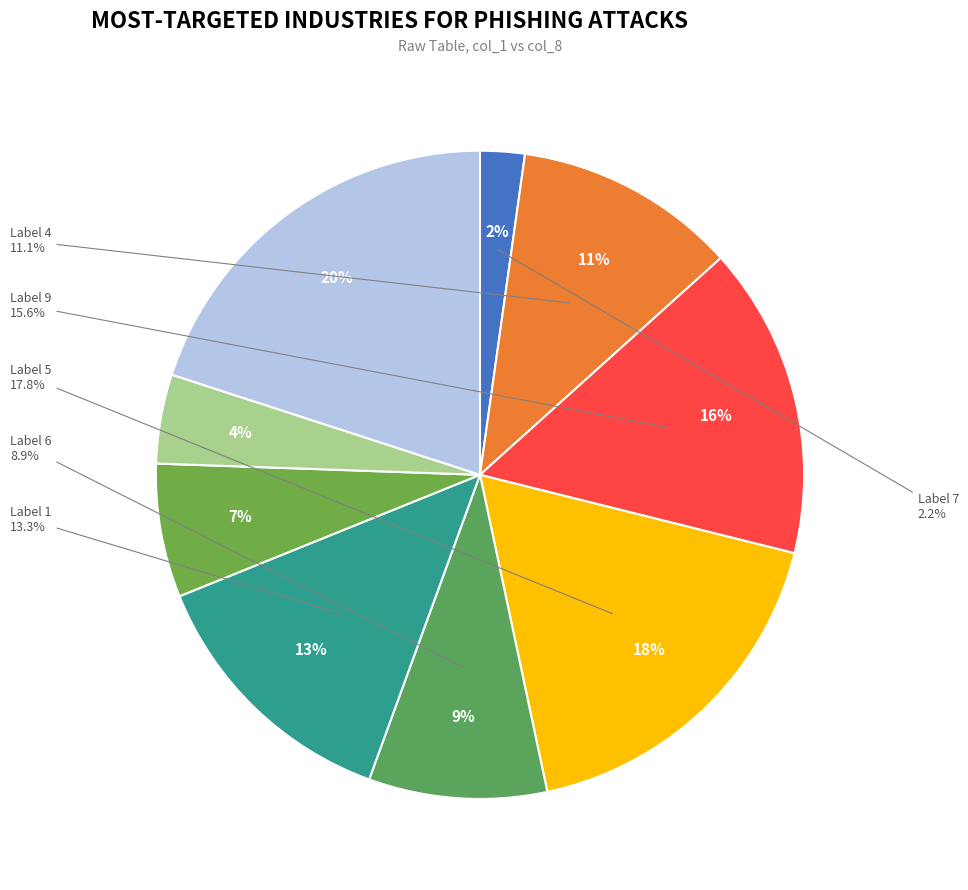

How many slices are in this pie chart?

9